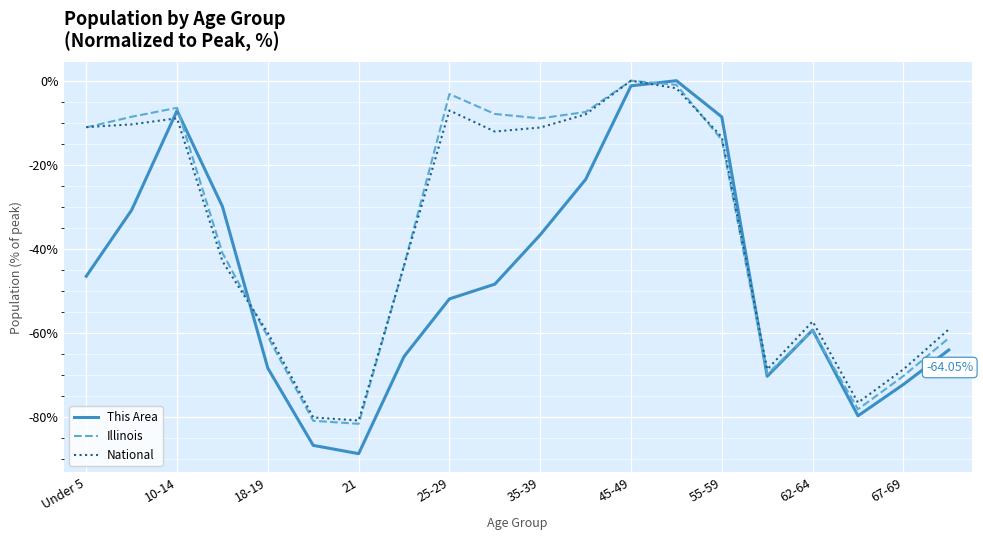

Which series has the widest spread of values?

This Area